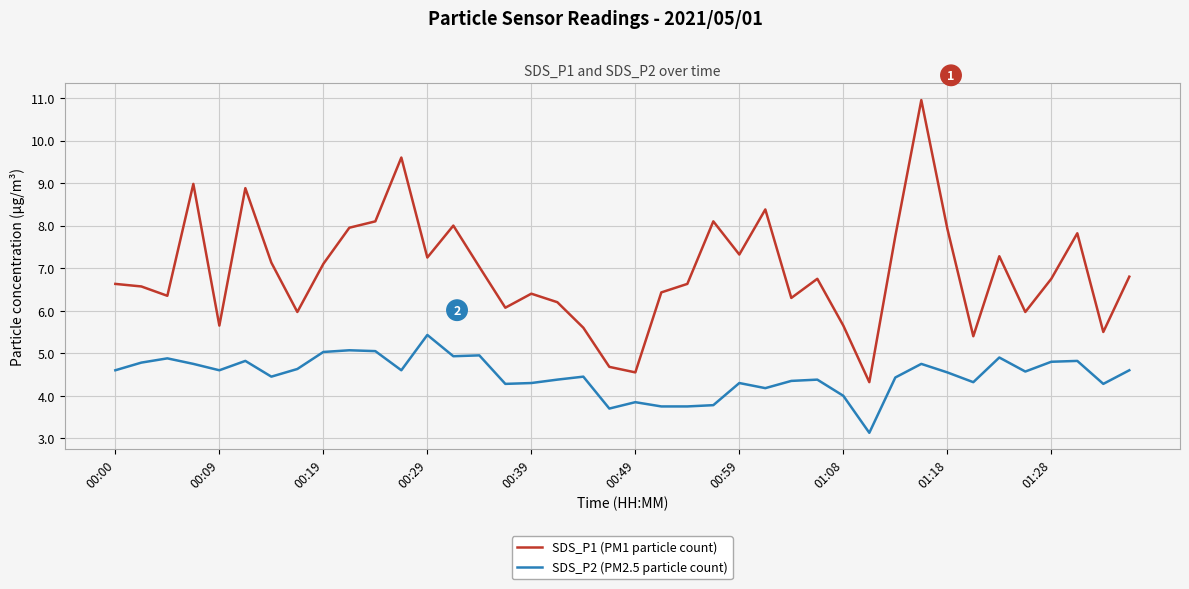

List the series in order of their peak value, lowest first.

SDS_P2 (PM2.5 particle count), SDS_P1 (PM1 particle count)